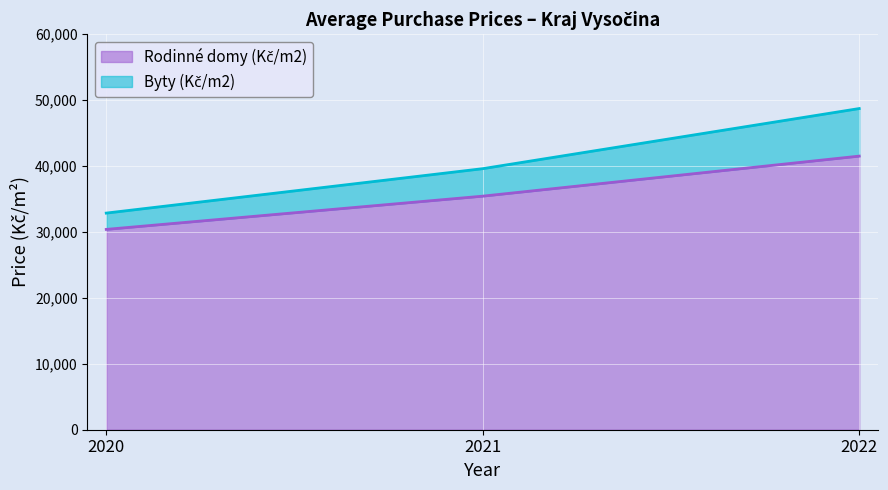

What is the difference between the highest and lowest values at 2021?

4170